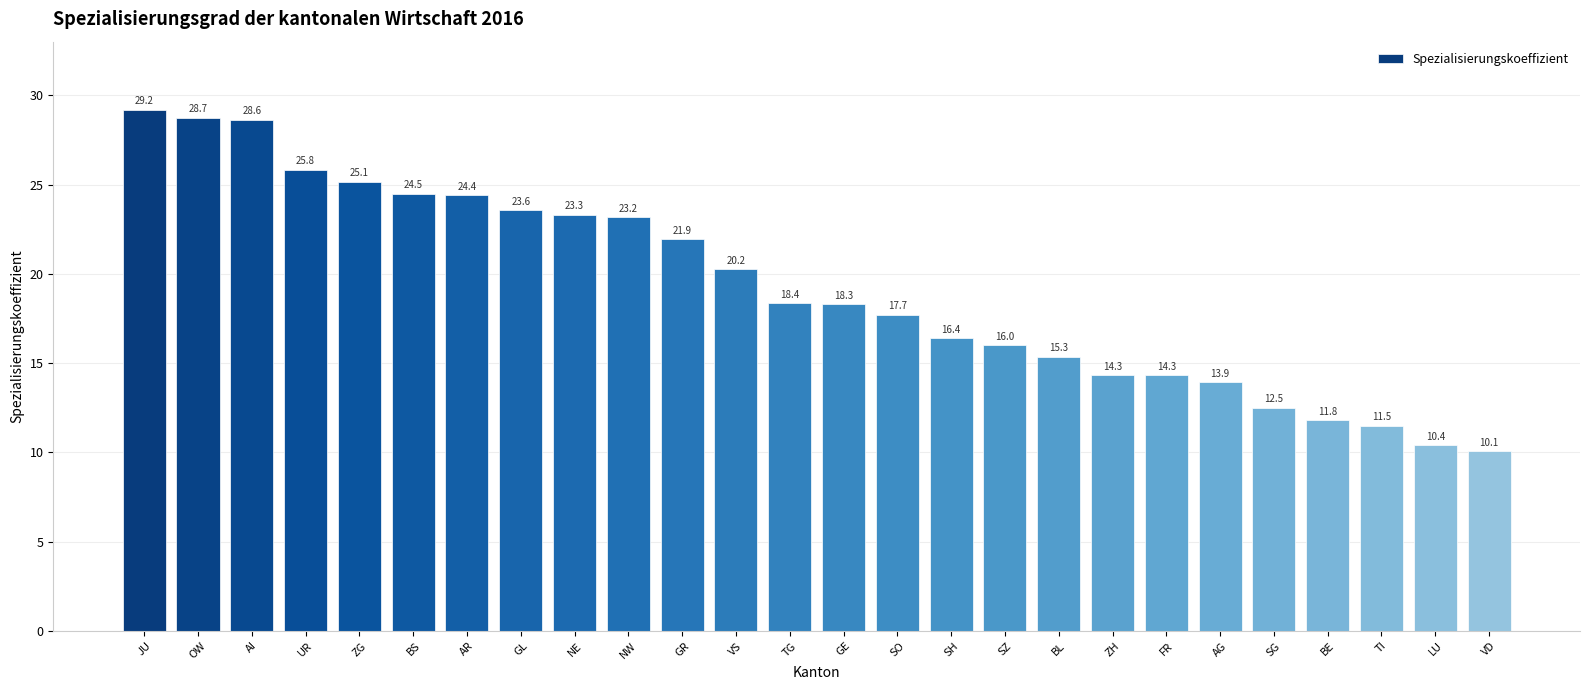

What is the ratio of the value at FR to the value at SG?

1.1